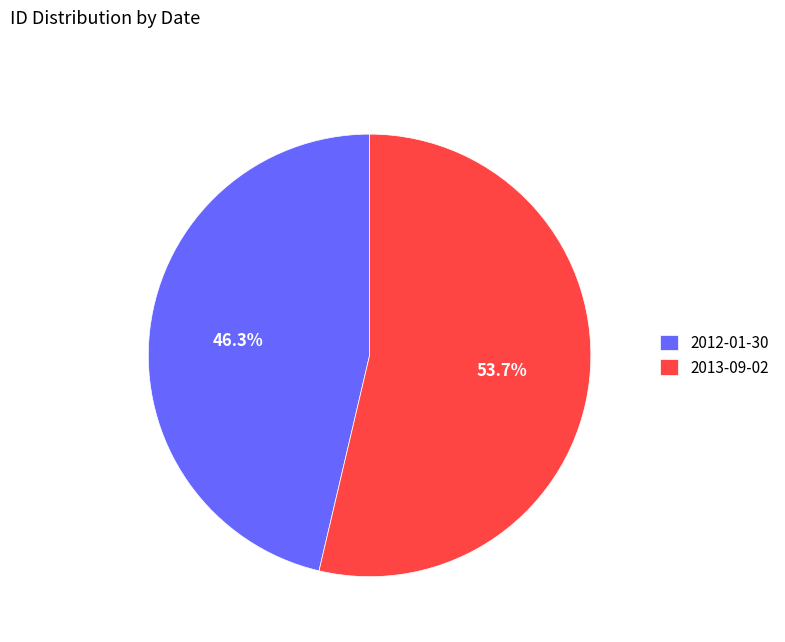

How many segments does this pie chart have?

2